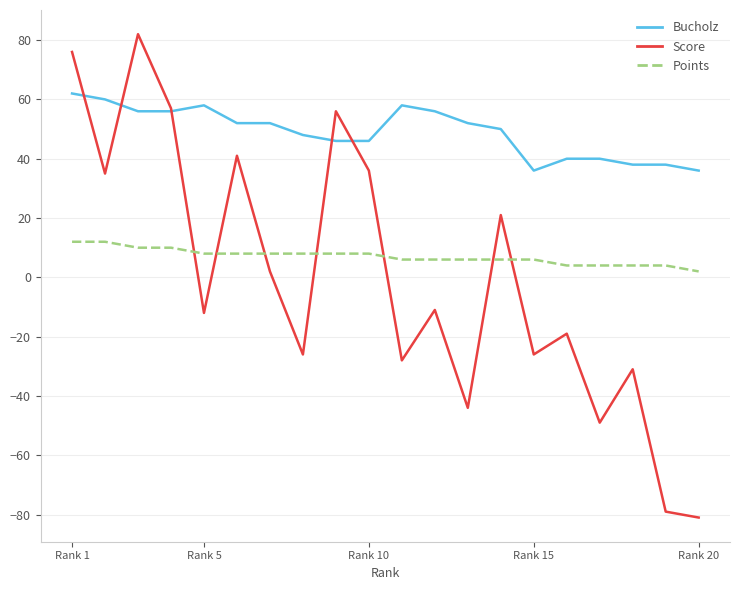

How many series are shown in this chart?

3